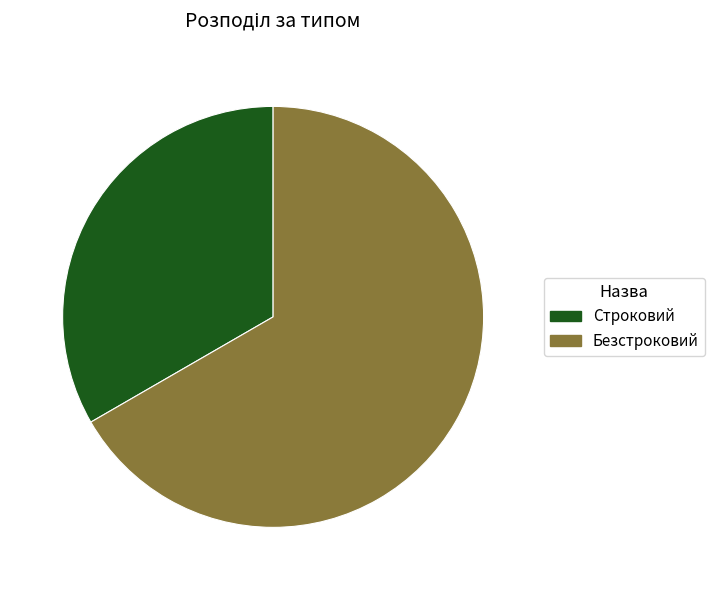

How many segments does this pie chart have?

2